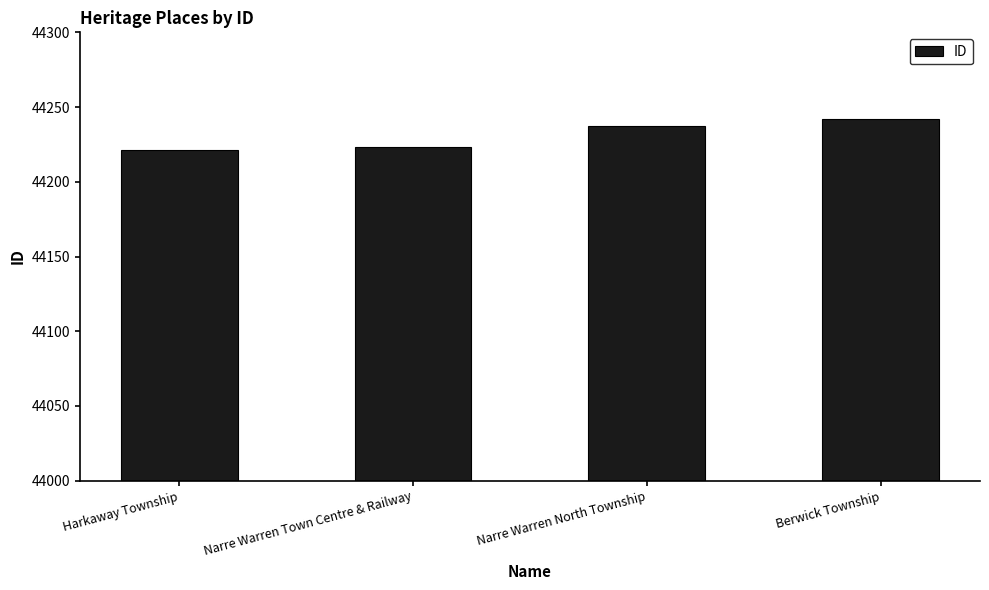

What is the sum of all values?

176923